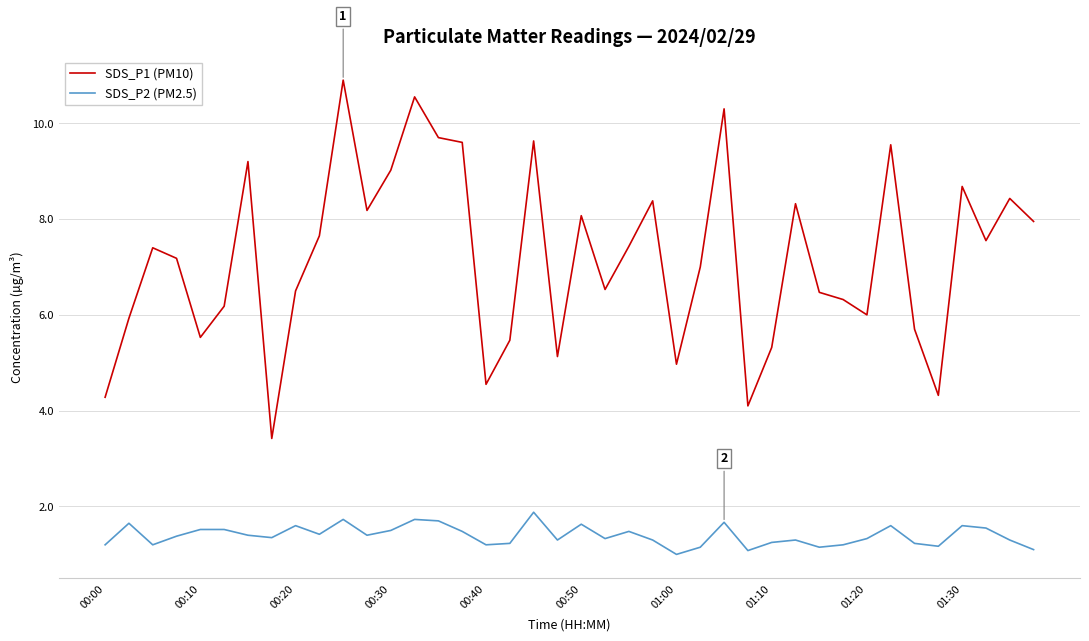

True or false: SDS_P1 (PM10) and SDS_P2 (PM2.5) cross at least once.

False